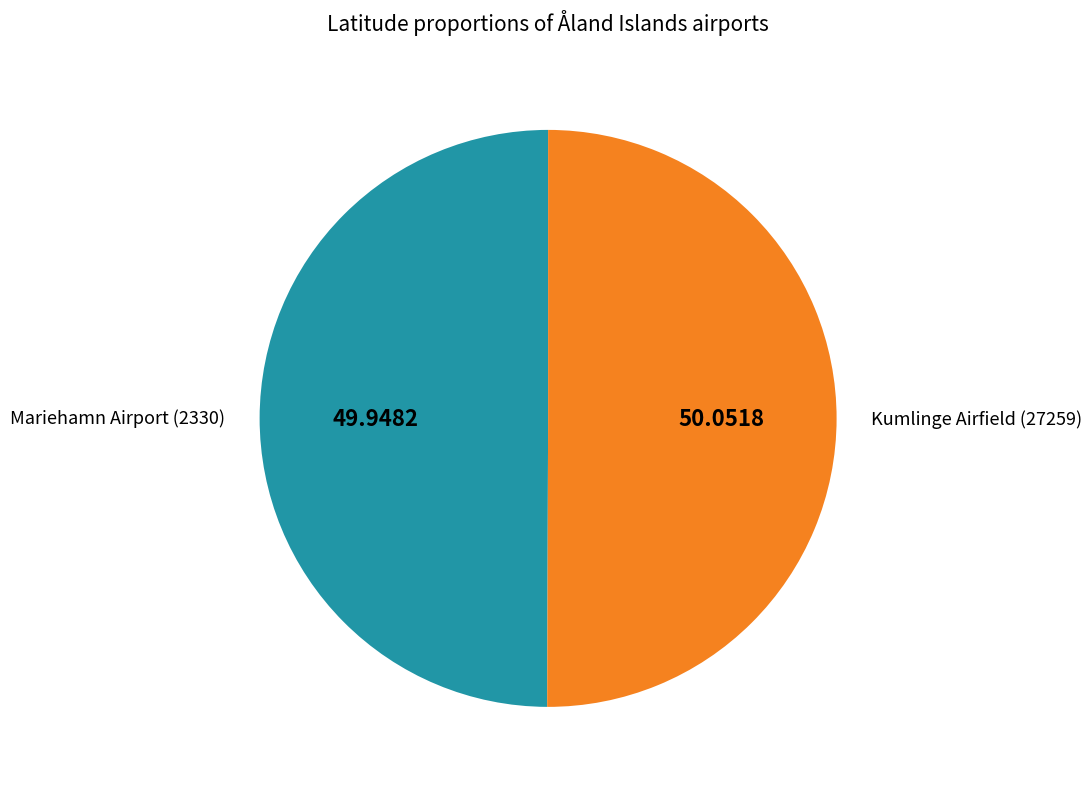

What is the ratio of the value at Mariehamn Airport (2330) to the value at Kumlinge Airfield (27259)?

1.0